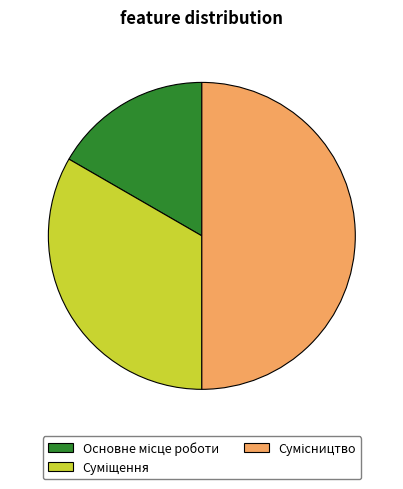

How many slices are in this pie chart?

3